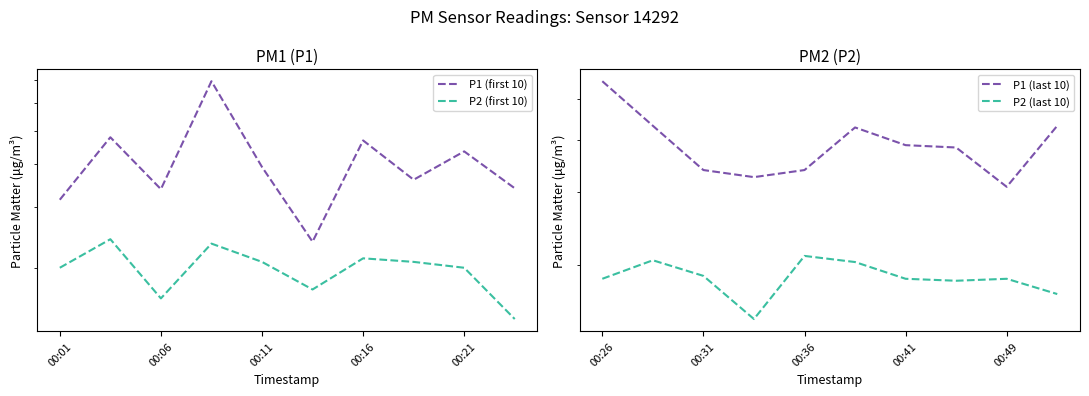

How many interior local peaks does the P1 (last 10) series have?

1